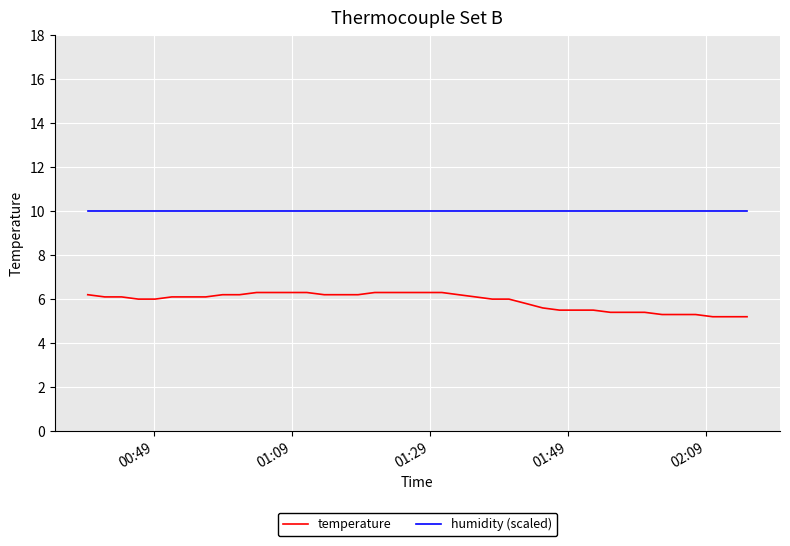

Is this an area chart (filled region under the line)?

No